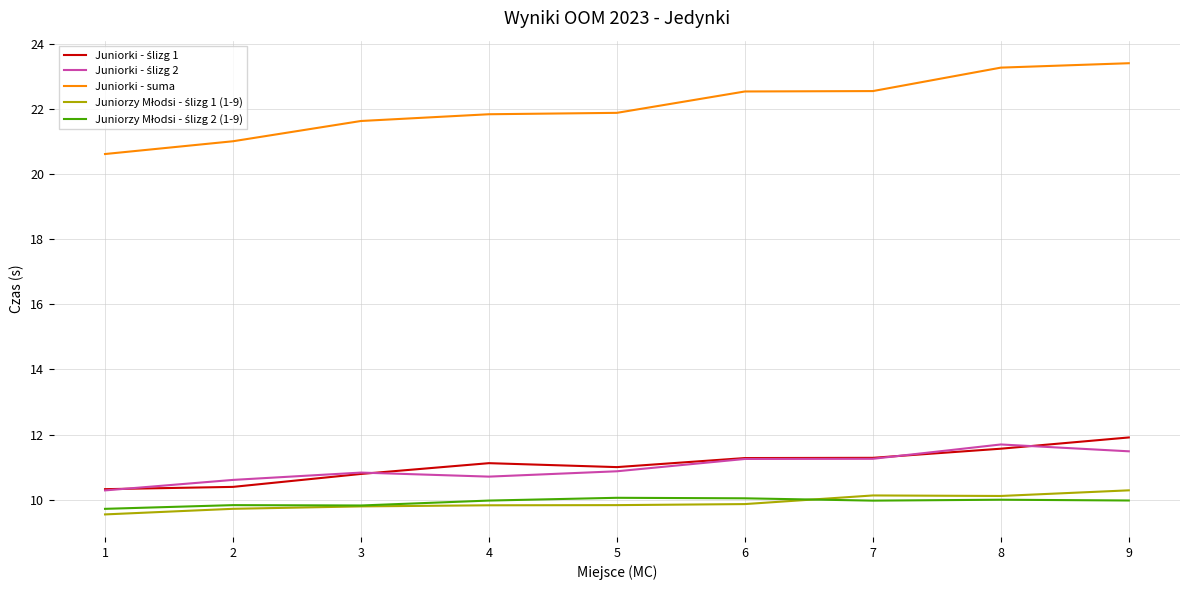

Which series changed the most between 4 and 8?

Juniorki - suma